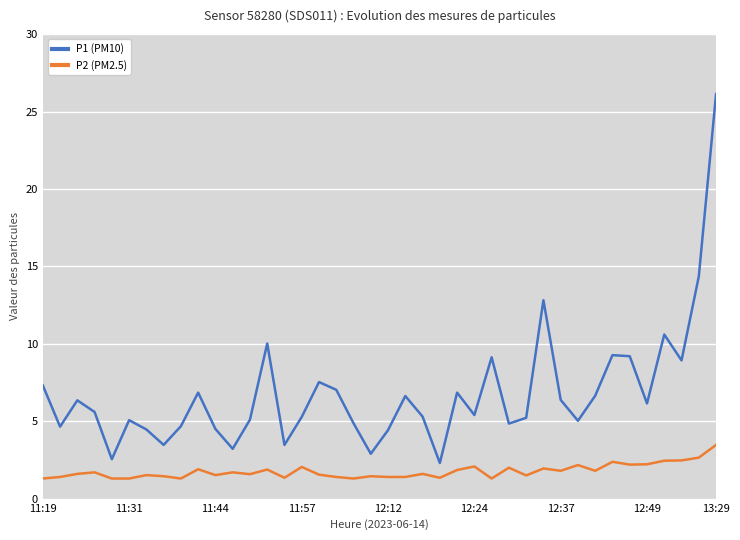

Which series has the widest spread of values?

P1 (PM10)